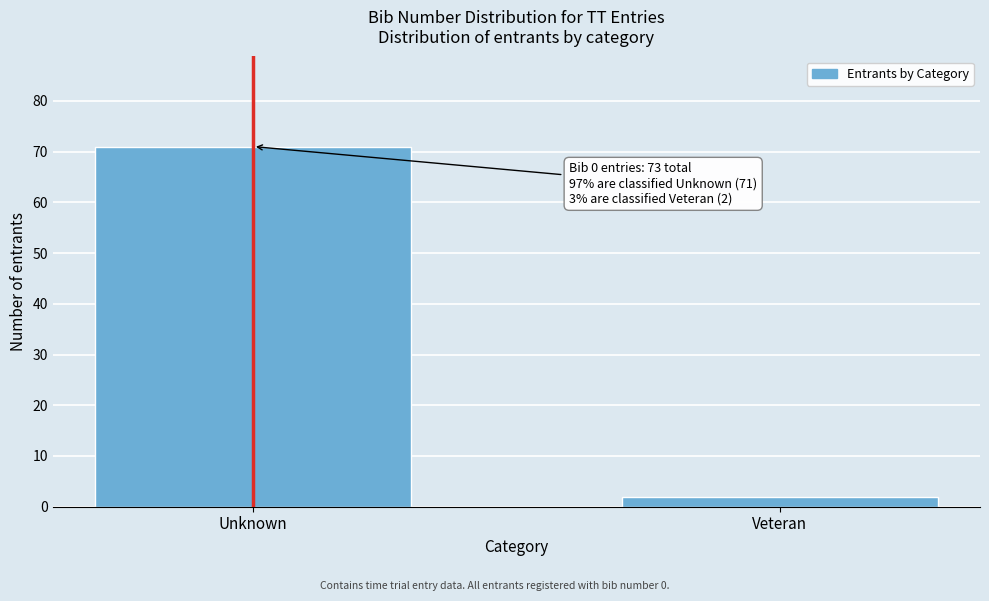

Reading left to right, list all the values displayed in this chart.

Unknown=71	Veteran=2